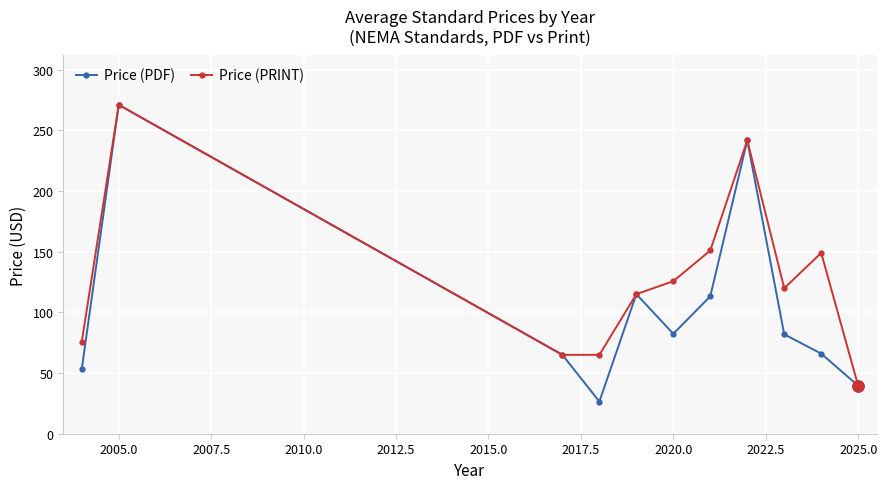

What is the lowest value of the Price (PDF) series?

26.5